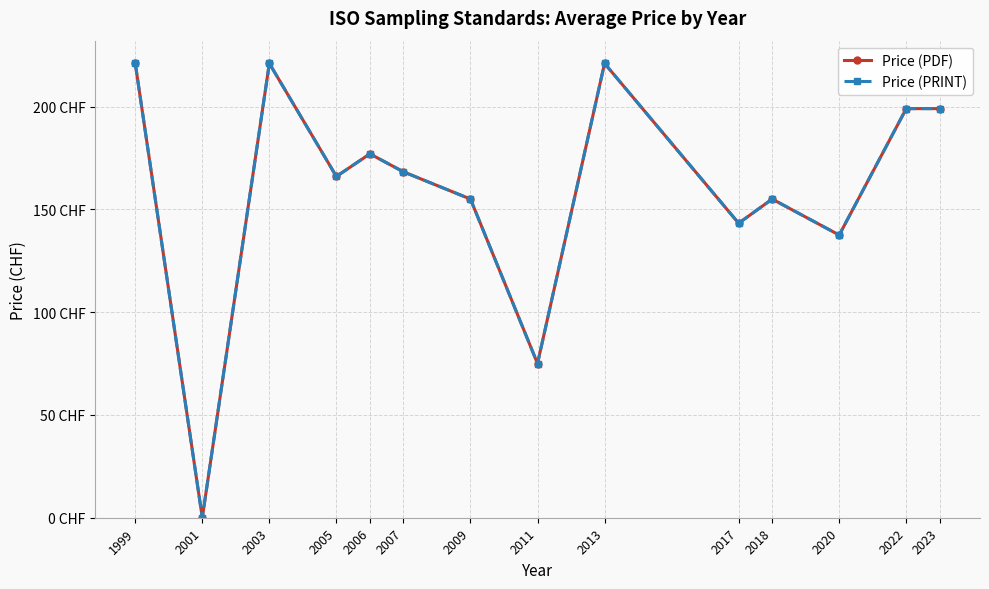

True or false: Price (PRINT) and Price (PDF) intersect in this chart.

False